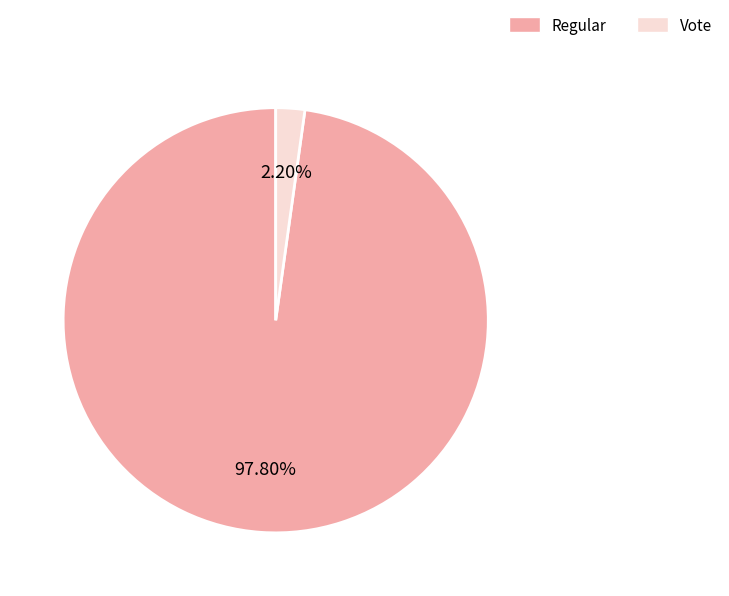

Does any single category account for the majority?

Yes